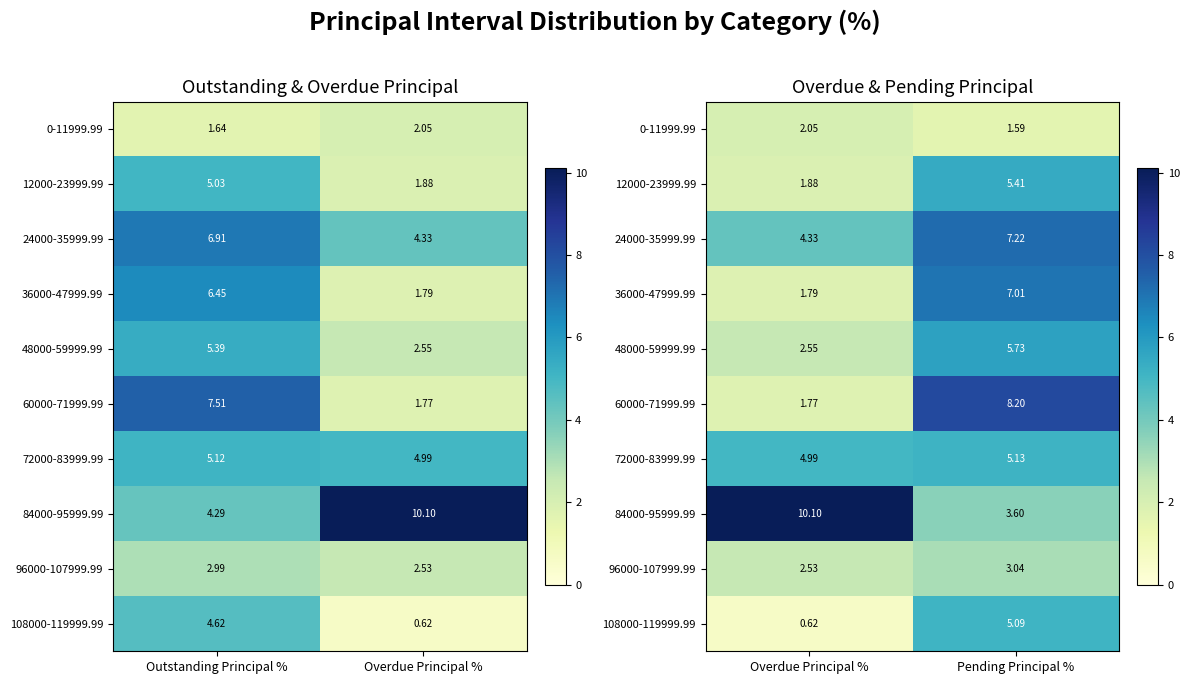

What is the lowest value of the 0-11999.99 series?

1.6